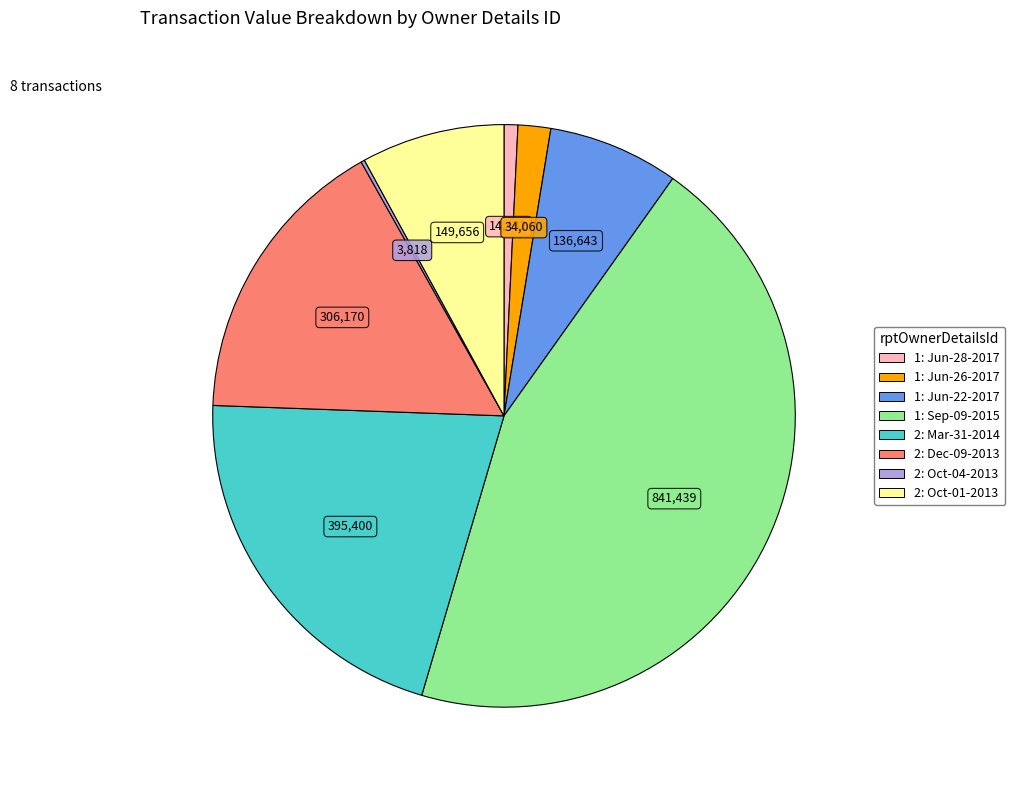

Is there a majority slice in this chart?

No